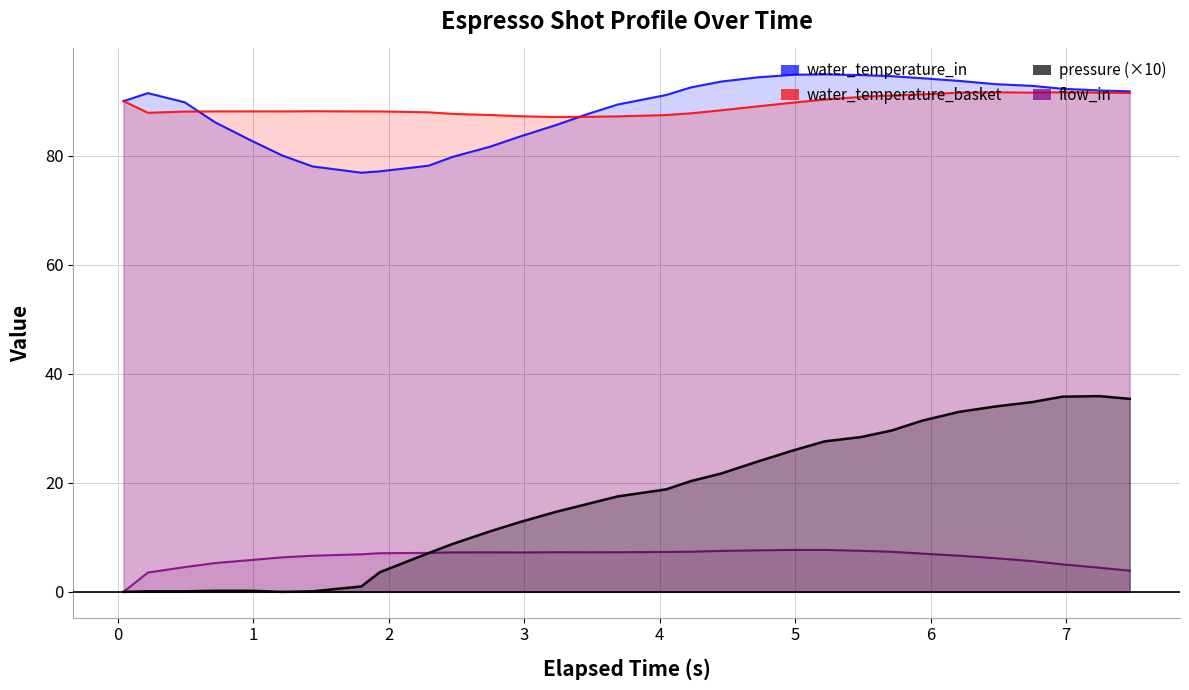

How many lines are shown in the chart?

4